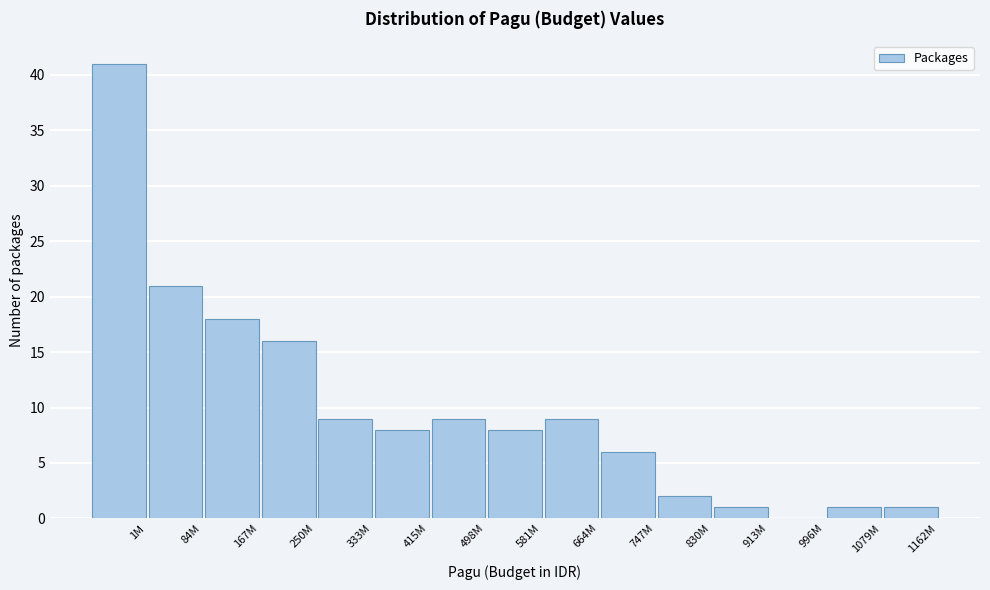

Reading left to right, extract all data points from this chart.

1M=41	84M=21	167M=18	250M=16	333M=9	415M=8	498M=9	581M=8	664M=9	747M=6	830M=2	913M=1	996M=0	1079M=1	1162M=1